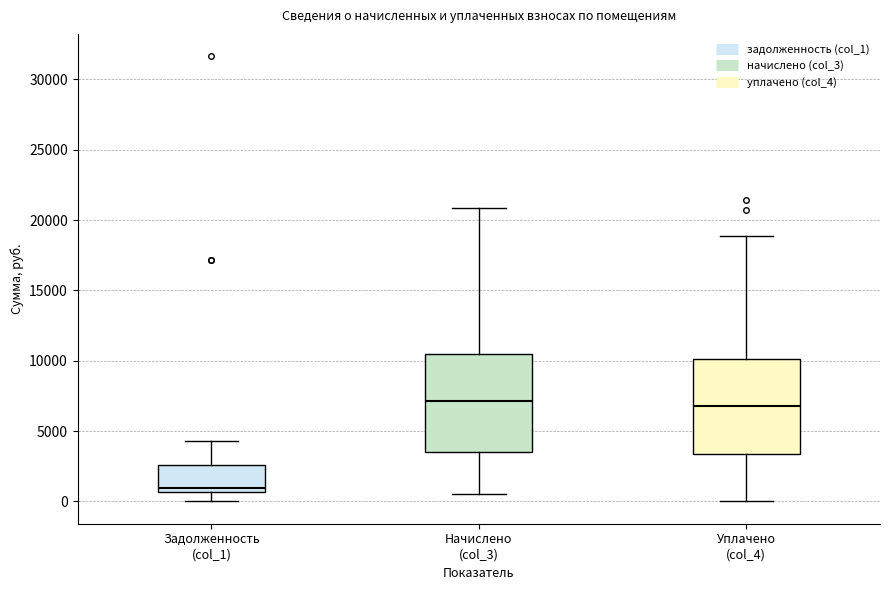

Reading left to right, transcribe this box plot: for each box, give where its median line is, the range the box spans, and where its two whiskers end, as read against the y-axis. The values are not printed on the chart, so give them approximately, as read against the axis.

Задолженность (col_1): median 1000, box 500 to 2500, whiskers 0 to 4500
Начислено (col_3): median 7000, box 3500 to 10500, whiskers 500 to 21000
Уплачено (col_4): median 7000, box 3500 to 10000, whiskers 0 to 19000